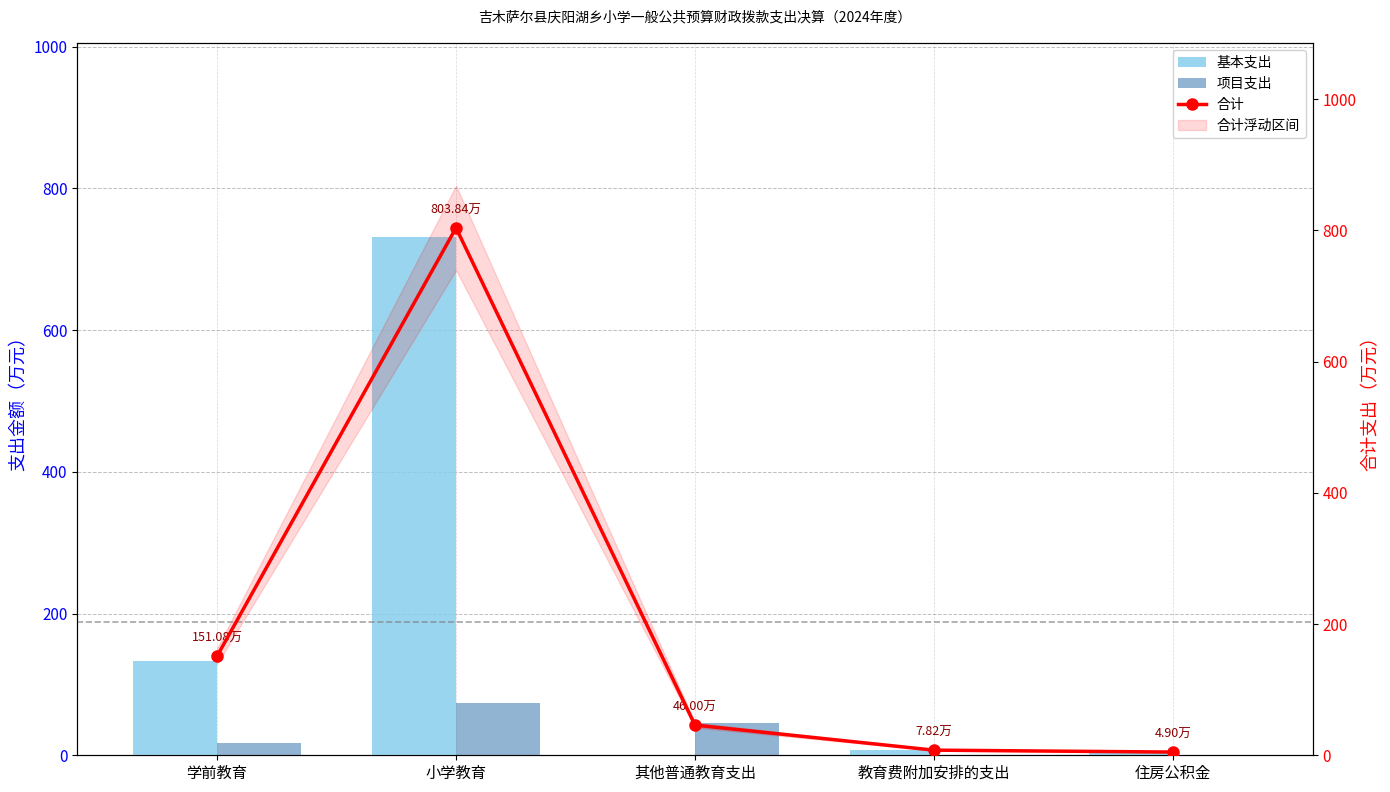

What is the label of the 5th bar from the right?

学前教育